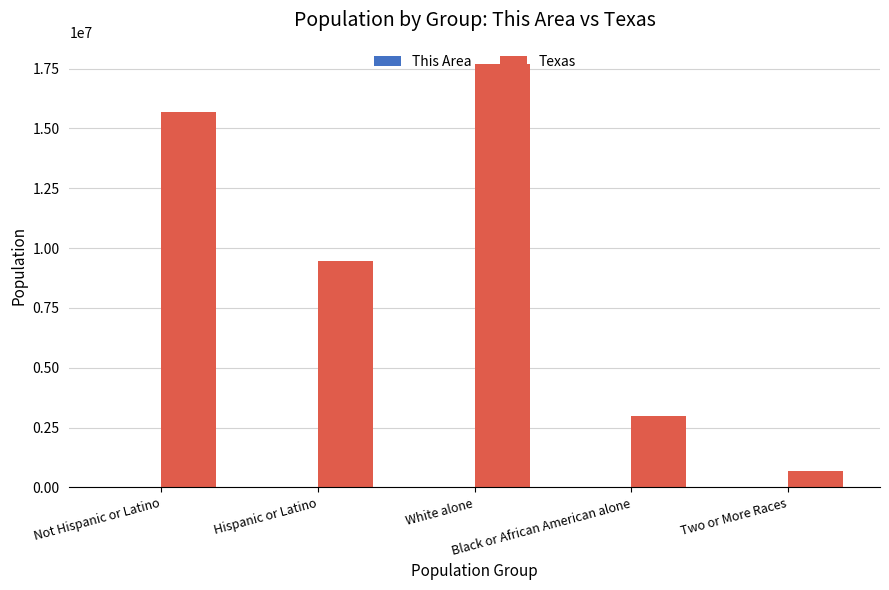

Which series changed the most between White alone and Black or African American alone?

Texas